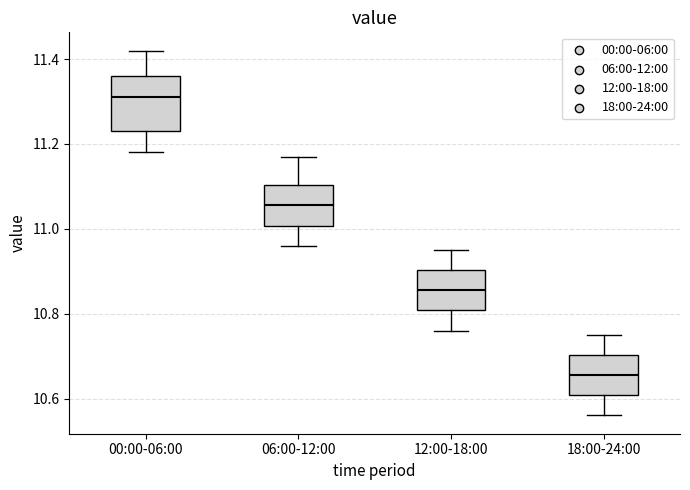

Reading left to right, read every box against the y-axis: the position of its median line, the range the box covers, and the ends of its whiskers. The values are not printed on the chart, so give them approximately, as read against the axis.

00:00-06:00: median 11.32, box 11.24 to 11.36, whiskers 11.18 to 11.42
06:00-12:00: median 11.06, box 11.00 to 11.10, whiskers 10.96 to 11.18
12:00-18:00: median 10.86, box 10.80 to 10.90, whiskers 10.76 to 10.96
18:00-24:00: median 10.66, box 10.60 to 10.70, whiskers 10.56 to 10.76